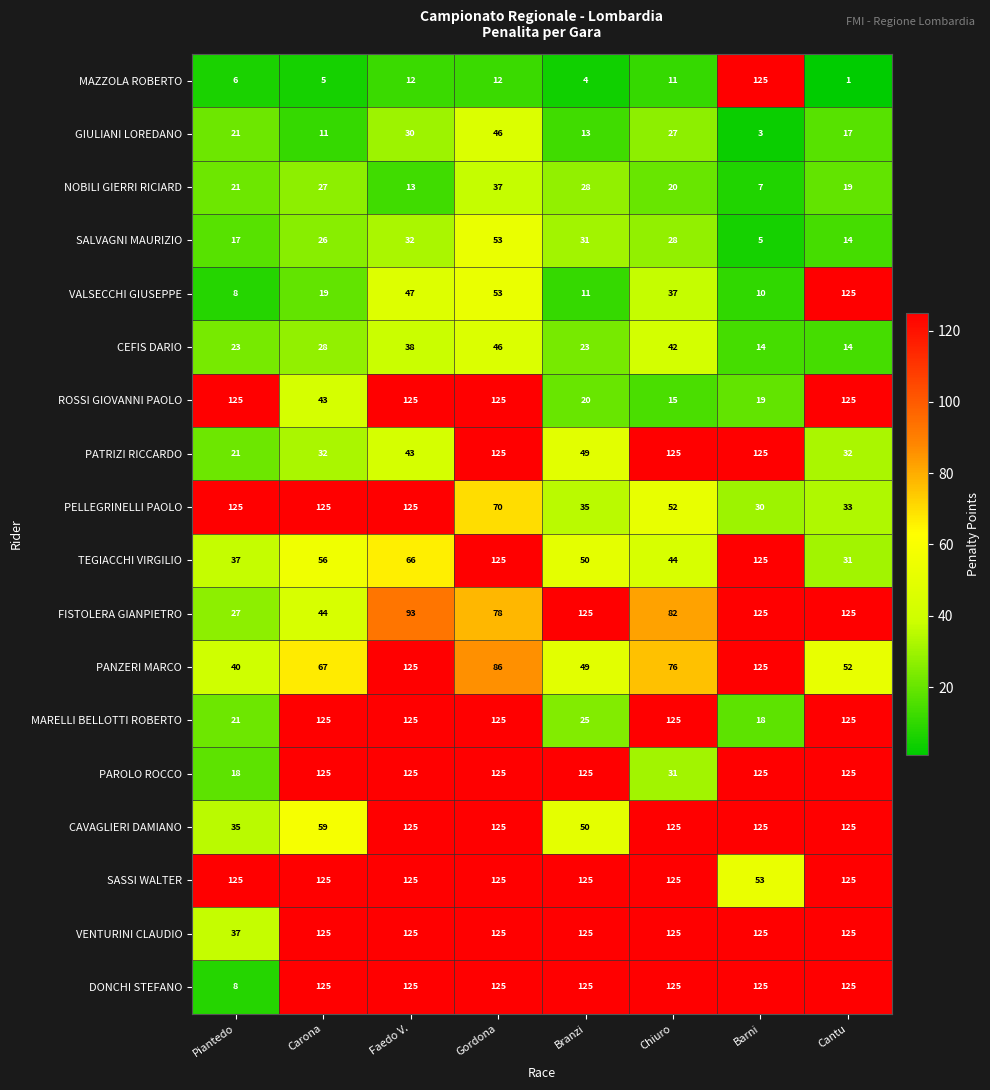

What is the lowest value of the DONCHI STEFANO series?

8